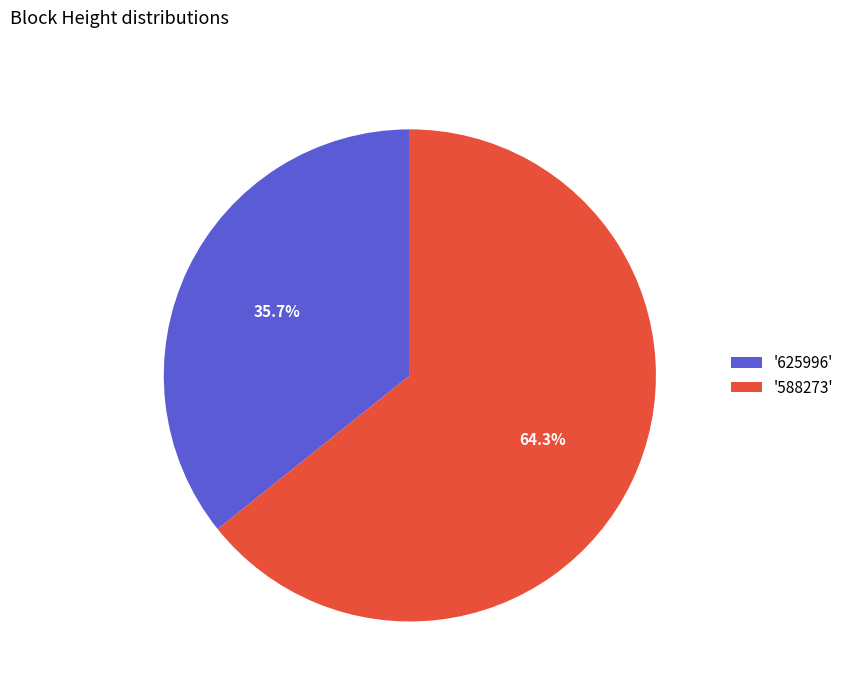

What portion of the pie excludes '588273'?

35.7%